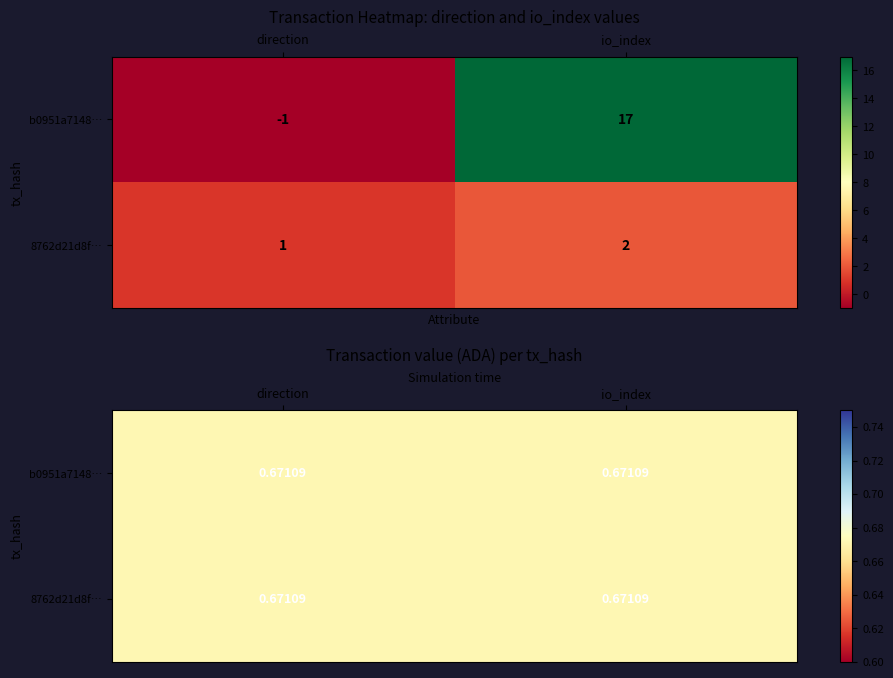

How many b0951a7148a77247177ba5cdb25d679d6efe9e9 values are between -1 and 17?

2